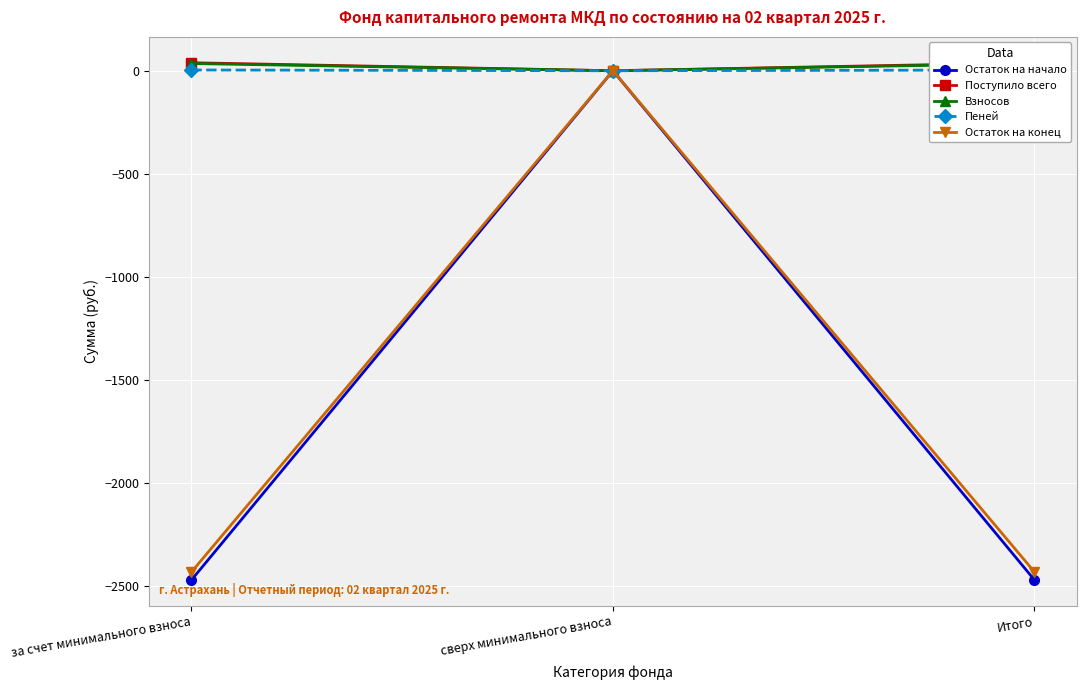

How many values in the Поступило всего series exceed 38?

2